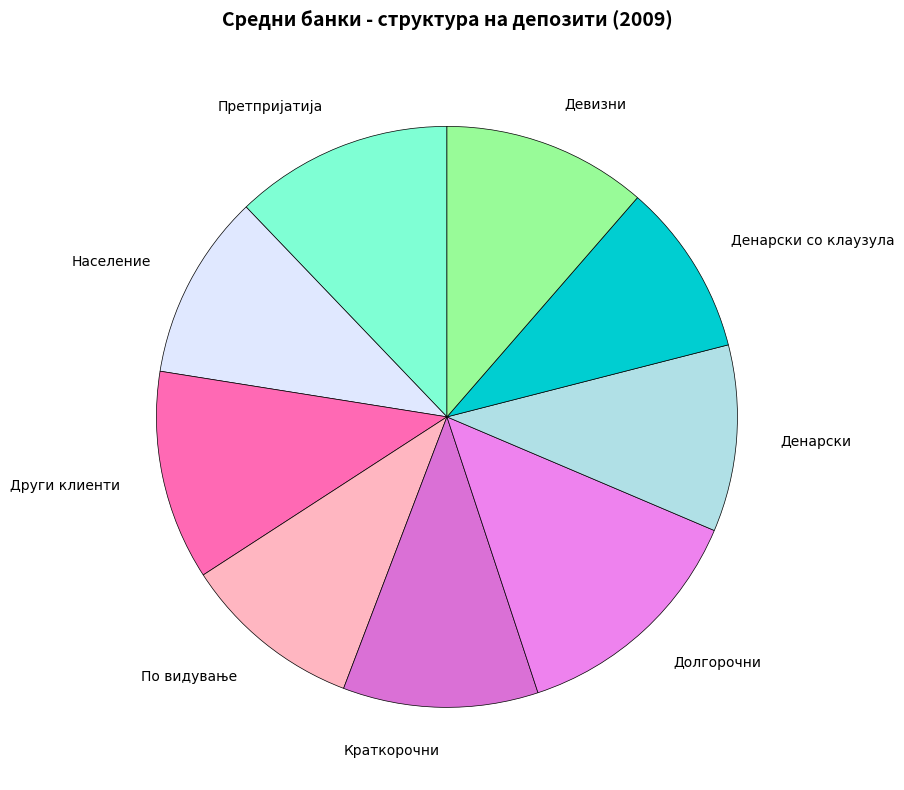

Count the number of slices in the pie.

9